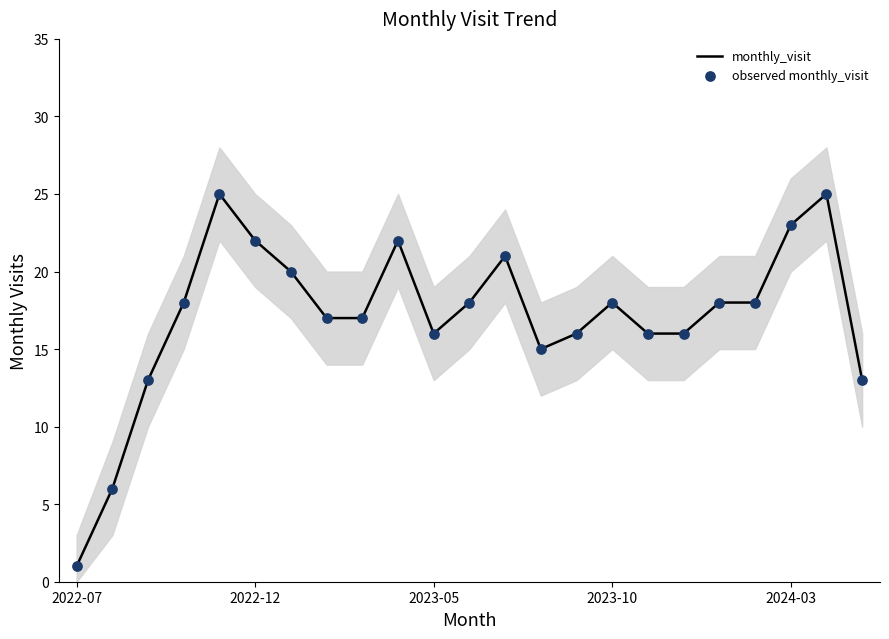

Which series contains the highest Y value?

monthly_visit